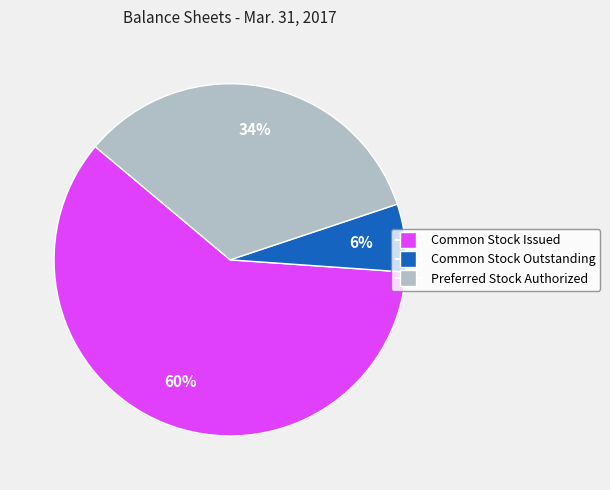

Which category has the biggest portion of the pie?

Common Stock Issued